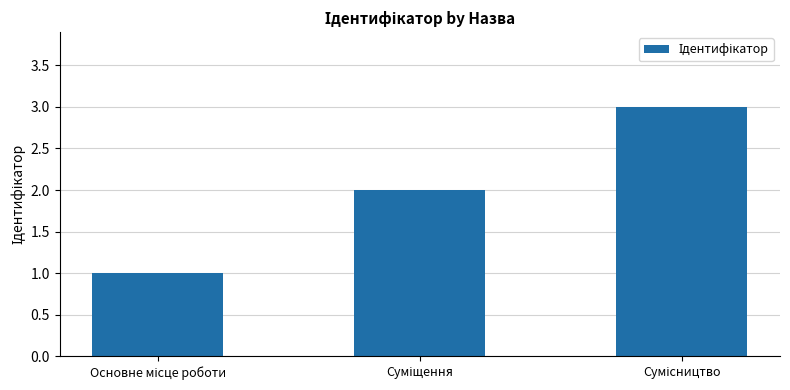

What is the sum of all values?

6